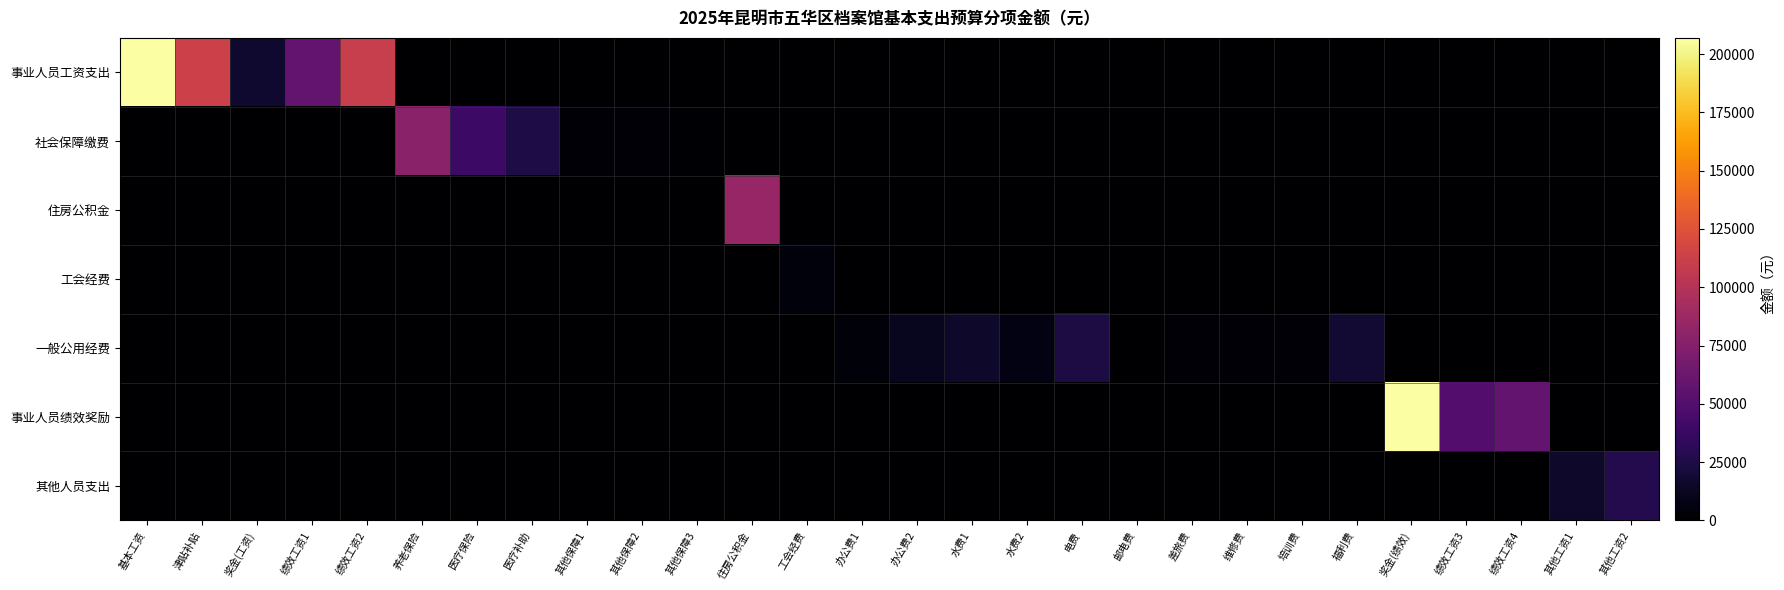

At which category does the chart reach its peak across all series?

基本工资